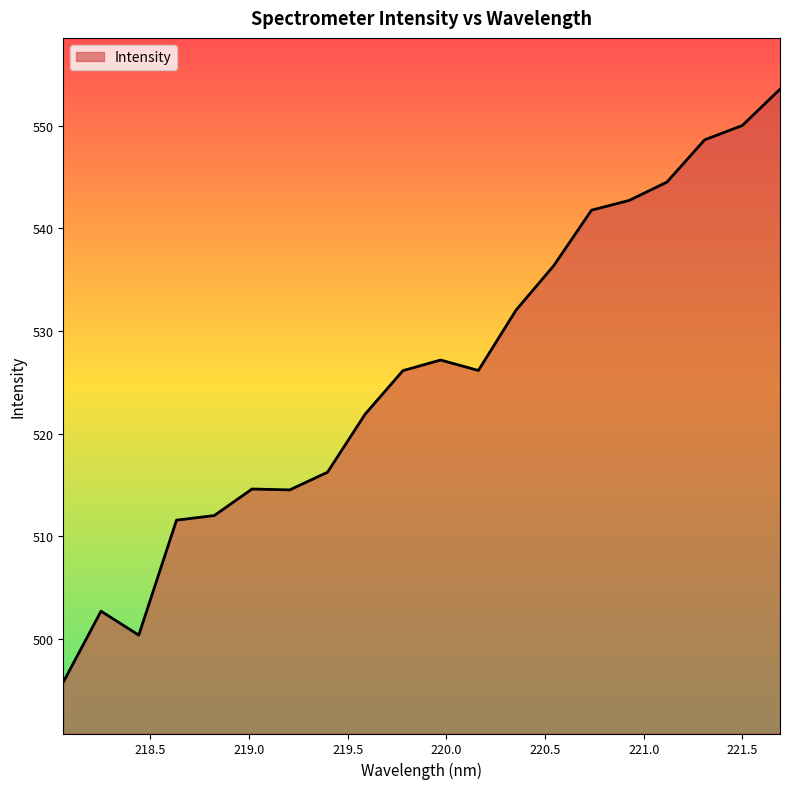

What is the maximum value shown in the chart?

553.6